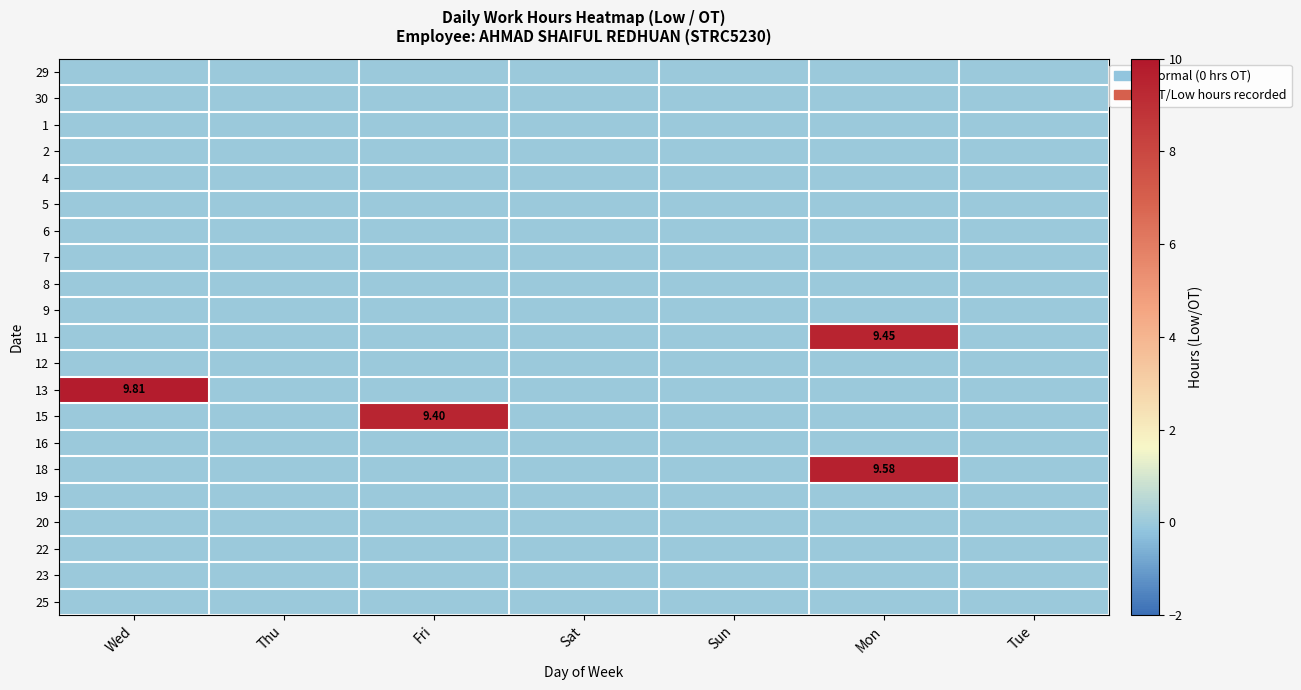

Which series has the largest total across all categories?

13